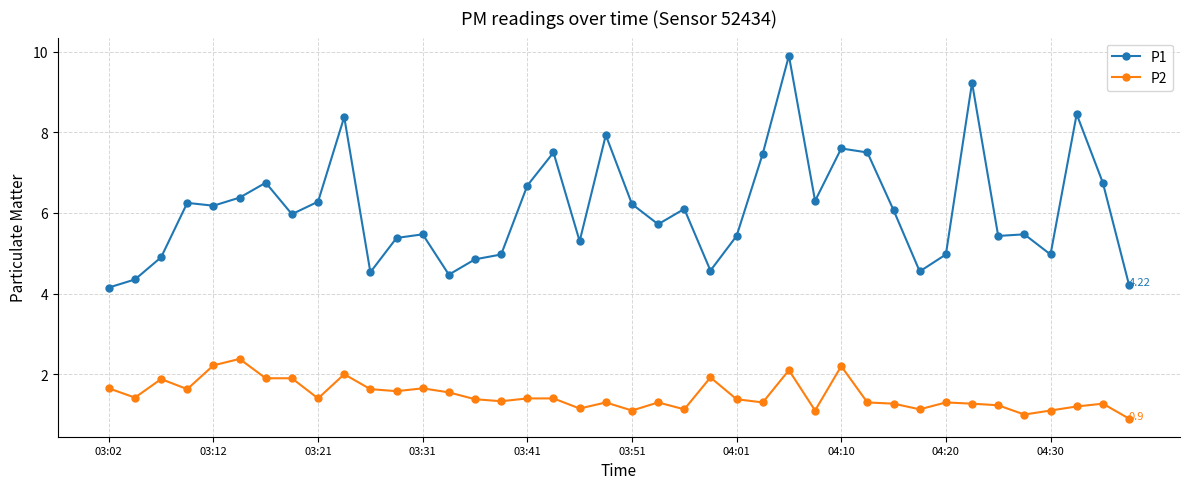

What is the maximum value shown in the chart?

9.9